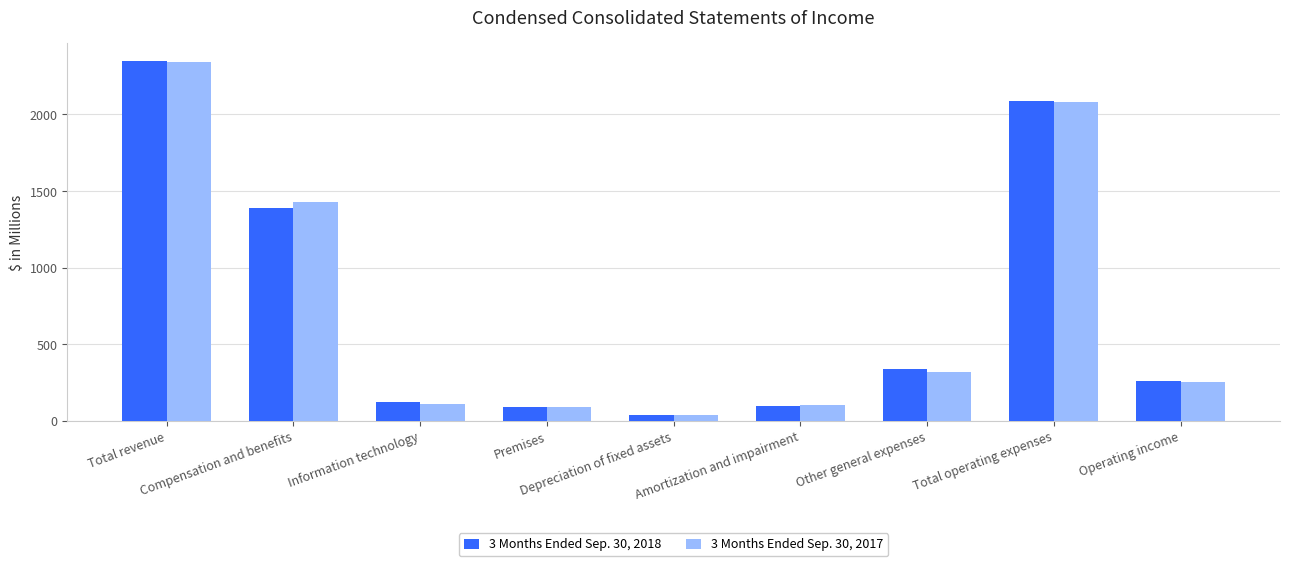

Rank the series by their maximum value, from highest to lowest.

3 Months Ended Sep. 30, 2018, 3 Months Ended Sep. 30, 2017